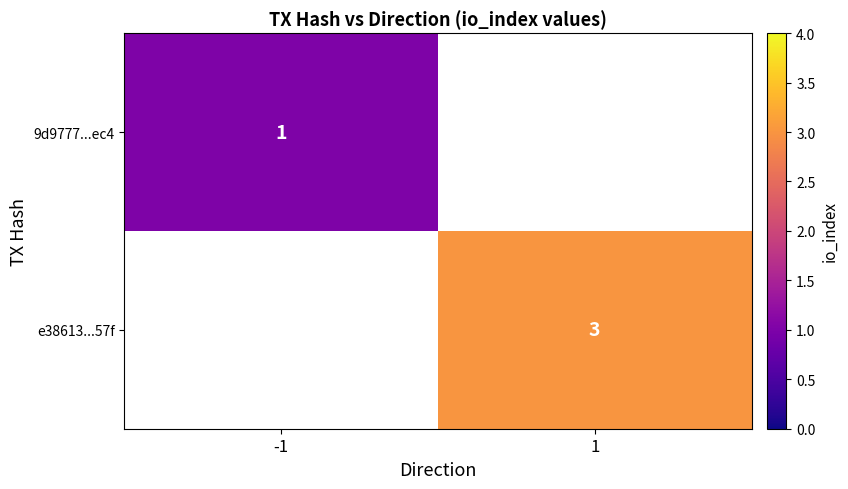

The value of e38613...57f at 1 is 1. True or false?

False